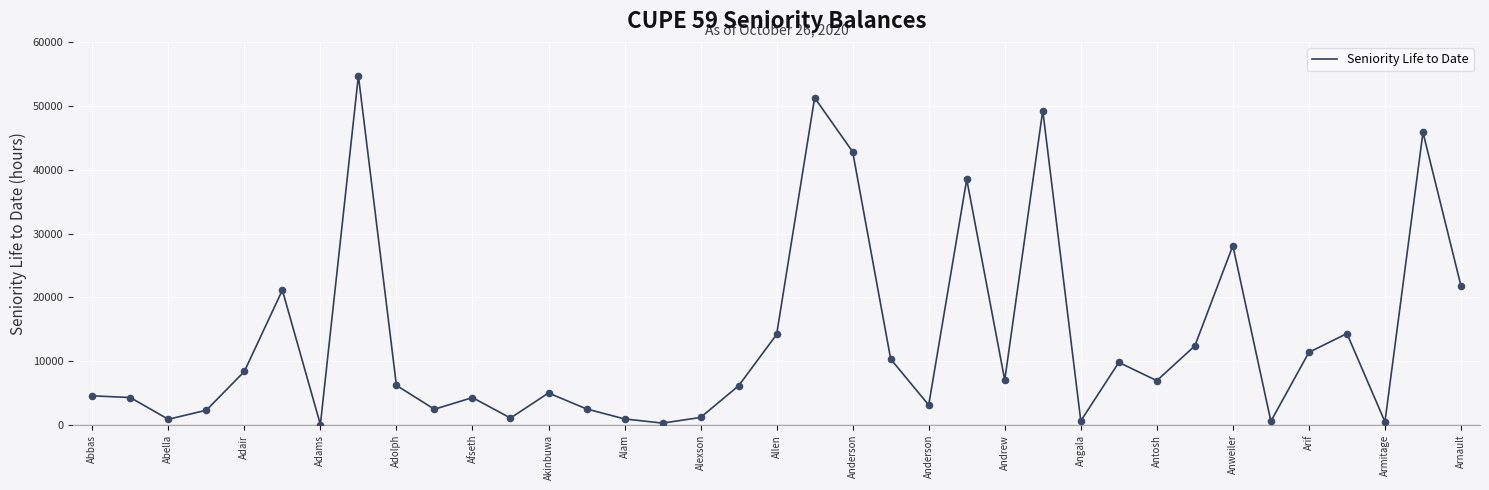

What is the difference between the maximum and minimum values?

54603.1